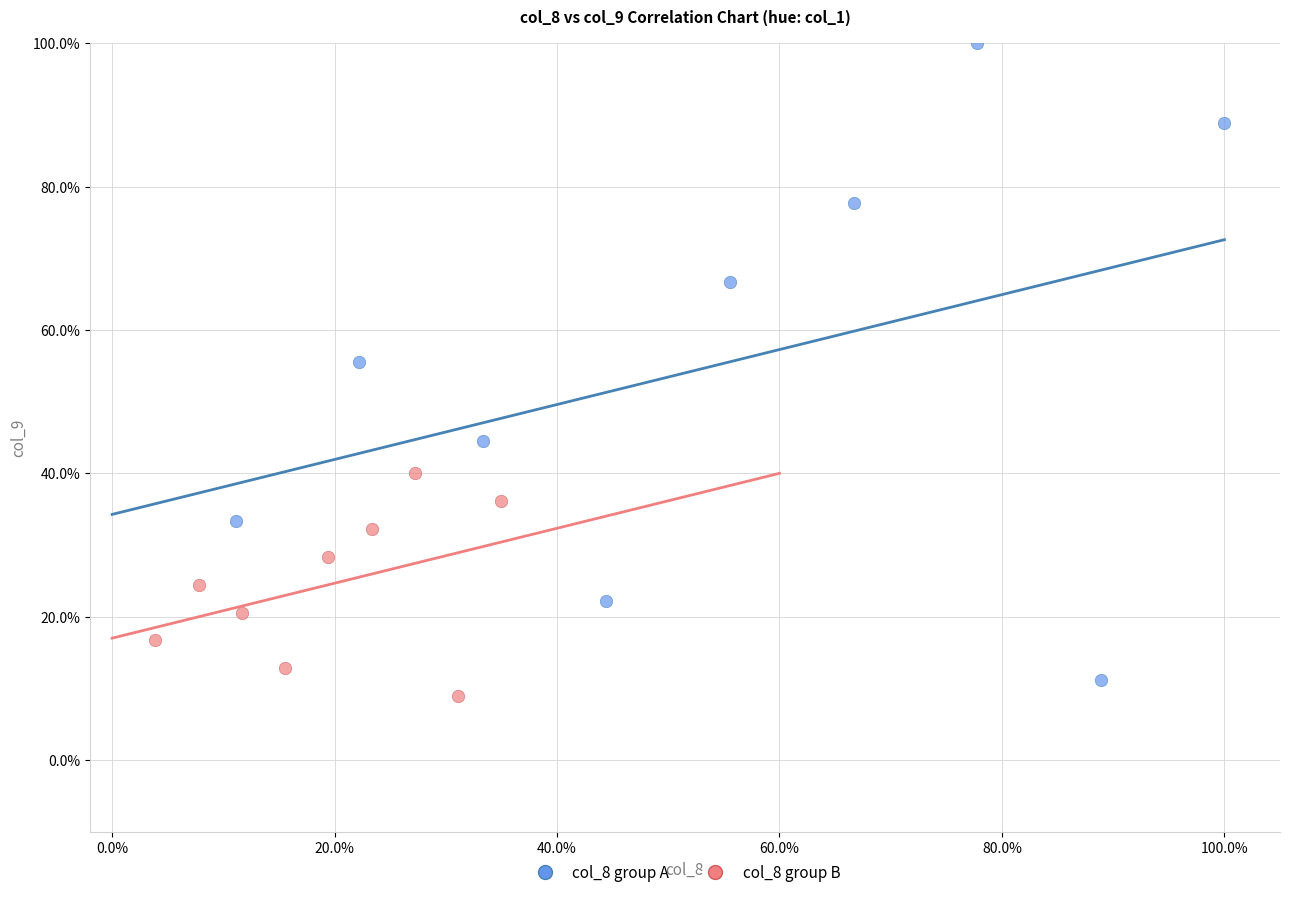

What are all the series names shown in the legend?

col_8 group A, col_8 group B